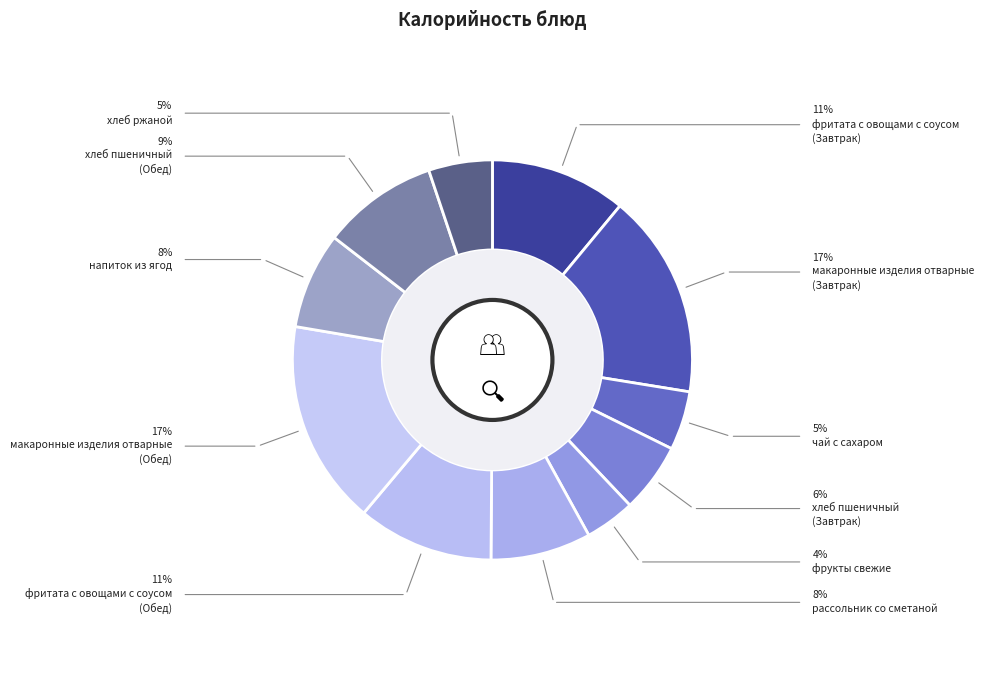

Which slice is the largest?

макаронные изделия отварные (Завтрак)